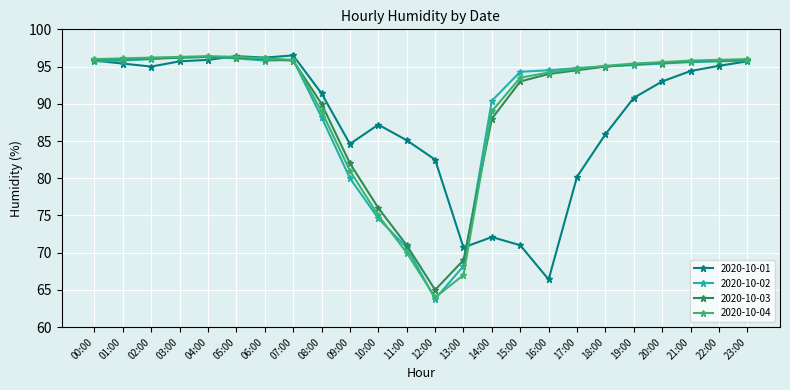

What is the difference between the highest and lowest values at 12:00?

18.7